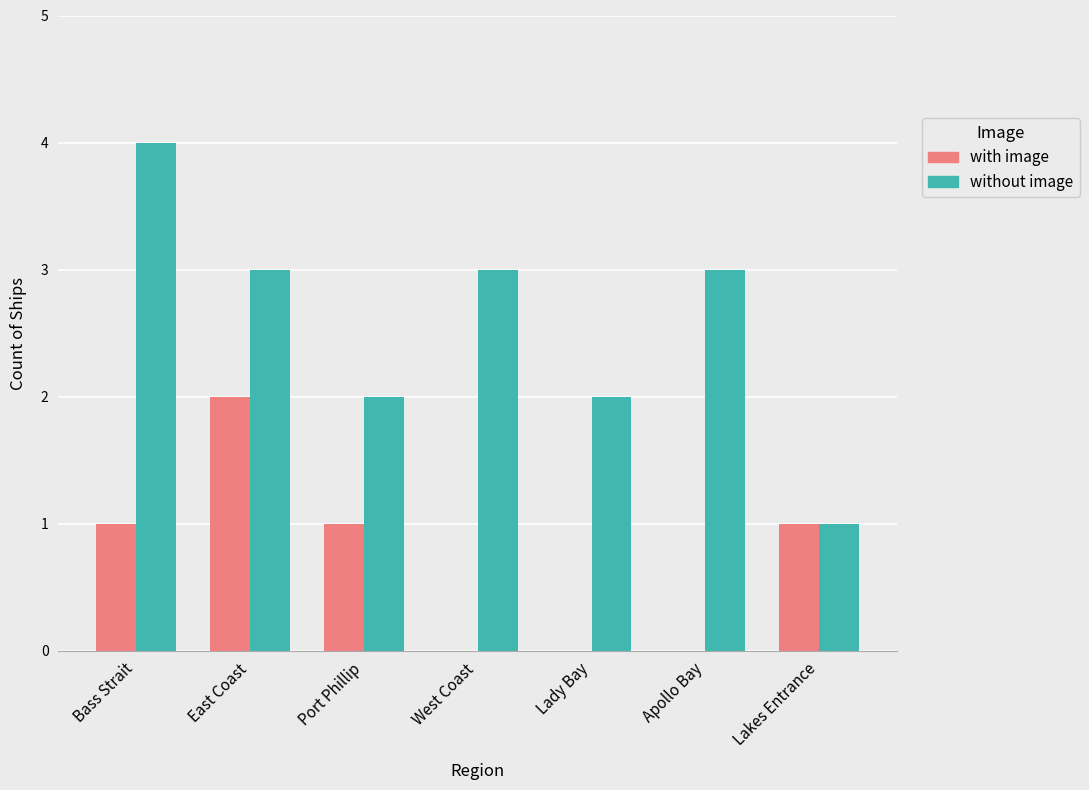

Is the value of with image at West Coast greater than the value of without image at West Coast?

No